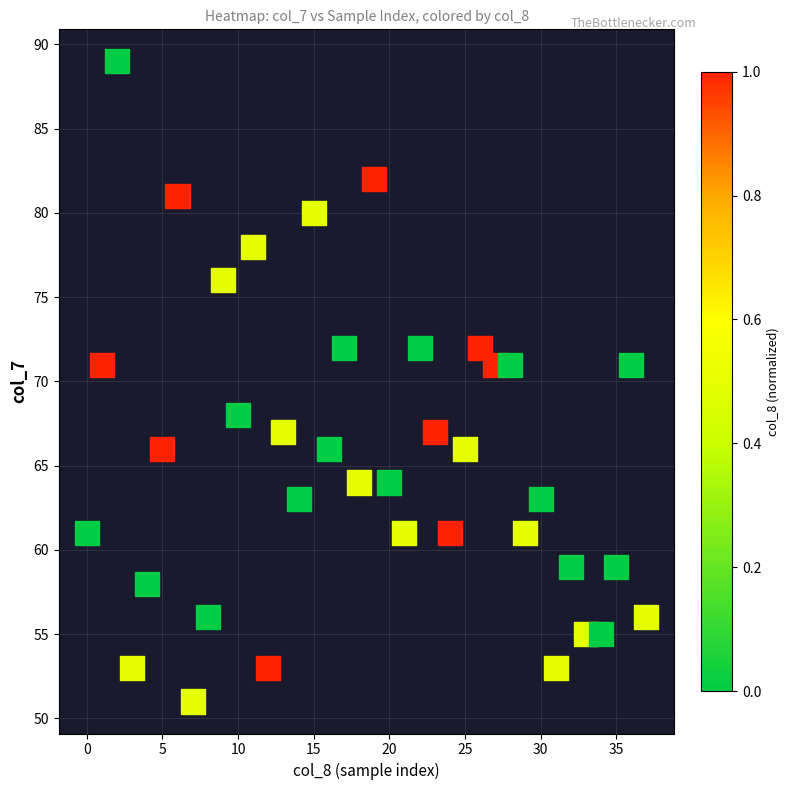

What is the range of Y values (max minus min)?

38